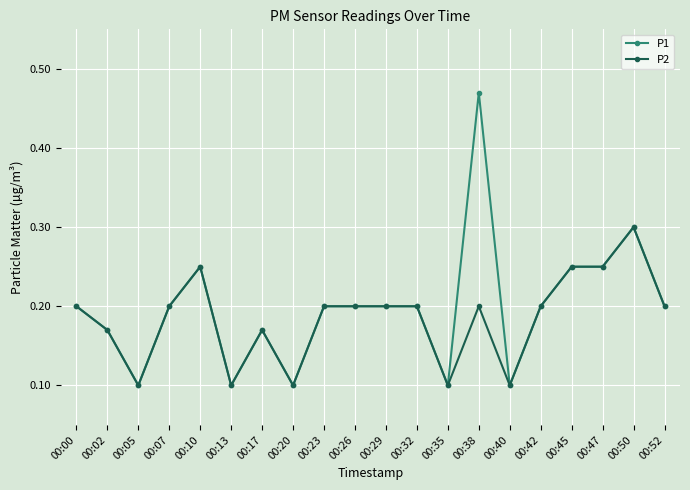

List the series in order of their peak value, lowest first.

P2, P1